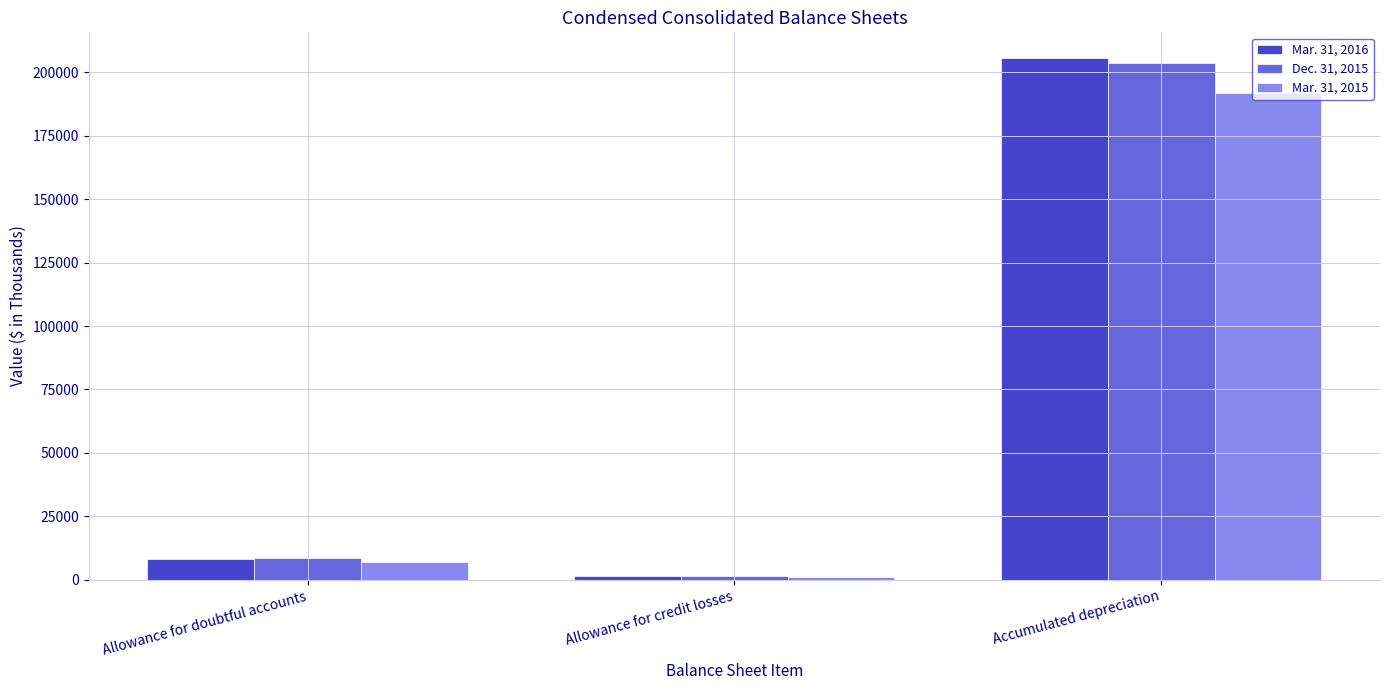

How many bars are there in total?

9